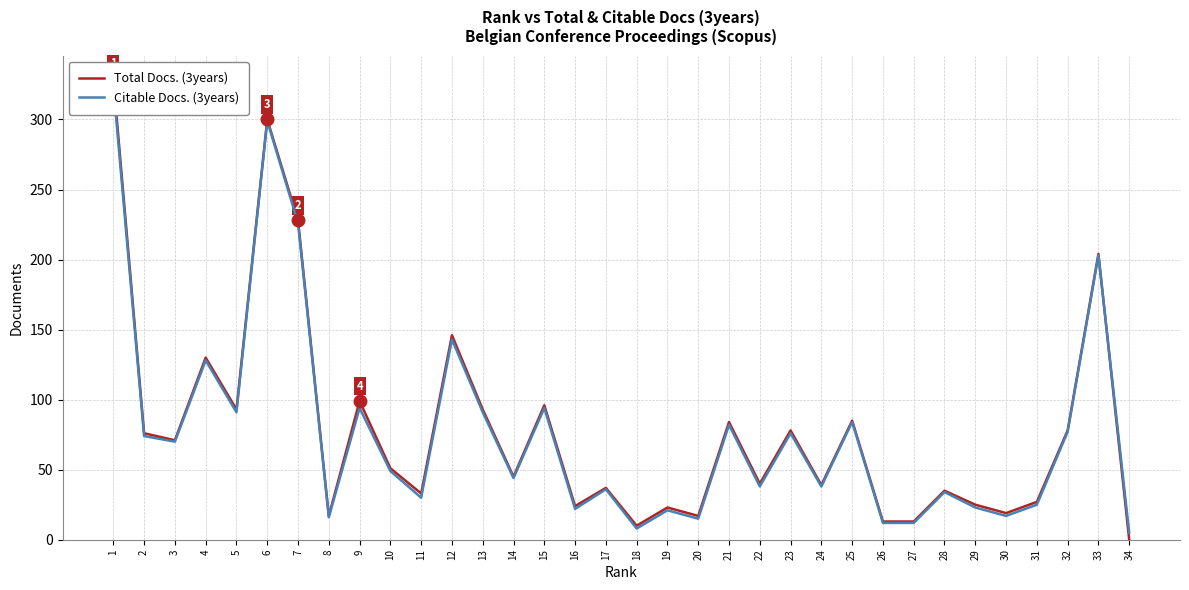

Reading left to right, transcribe all the data shown in this chart.

Total Docs. (3years): 1=329	2=76	3=71	4=130	5=93	6=300	7=228	8=17	9=99	10=51	11=33	12=146	13=93	14=45	15=96	16=24	17=37	18=10	19=23	20=17	21=84	22=40	23=78	24=39	25=85	26=13	27=13	28=35	29=25	30=19	31=27	32=78	33=204	34=0
Citable Docs. (3years): 1=324	2=74	3=70	4=128	5=91	6=299	7=226	8=16	9=94	10=49	11=30	12=143	13=91	14=44	15=94	16=22	17=36	18=8	19=21	20=15	21=82	22=38	23=76	24=38	25=84	26=12	27=12	28=34	29=23	30=17	31=25	32=77	33=203	34=5